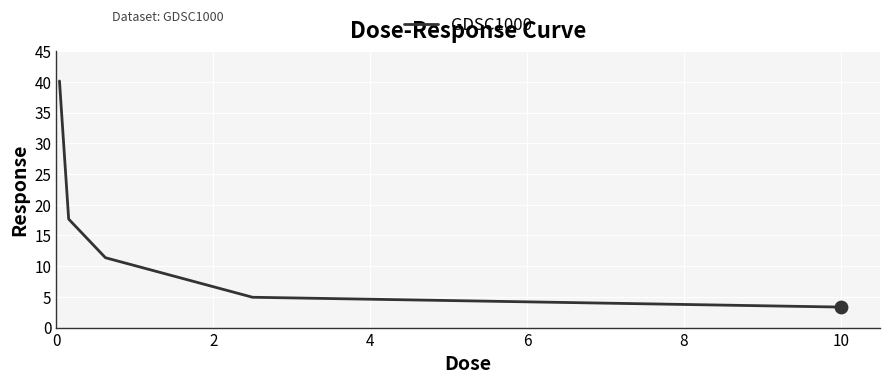

True or false: the data has more than 2 interior local peaks.

False